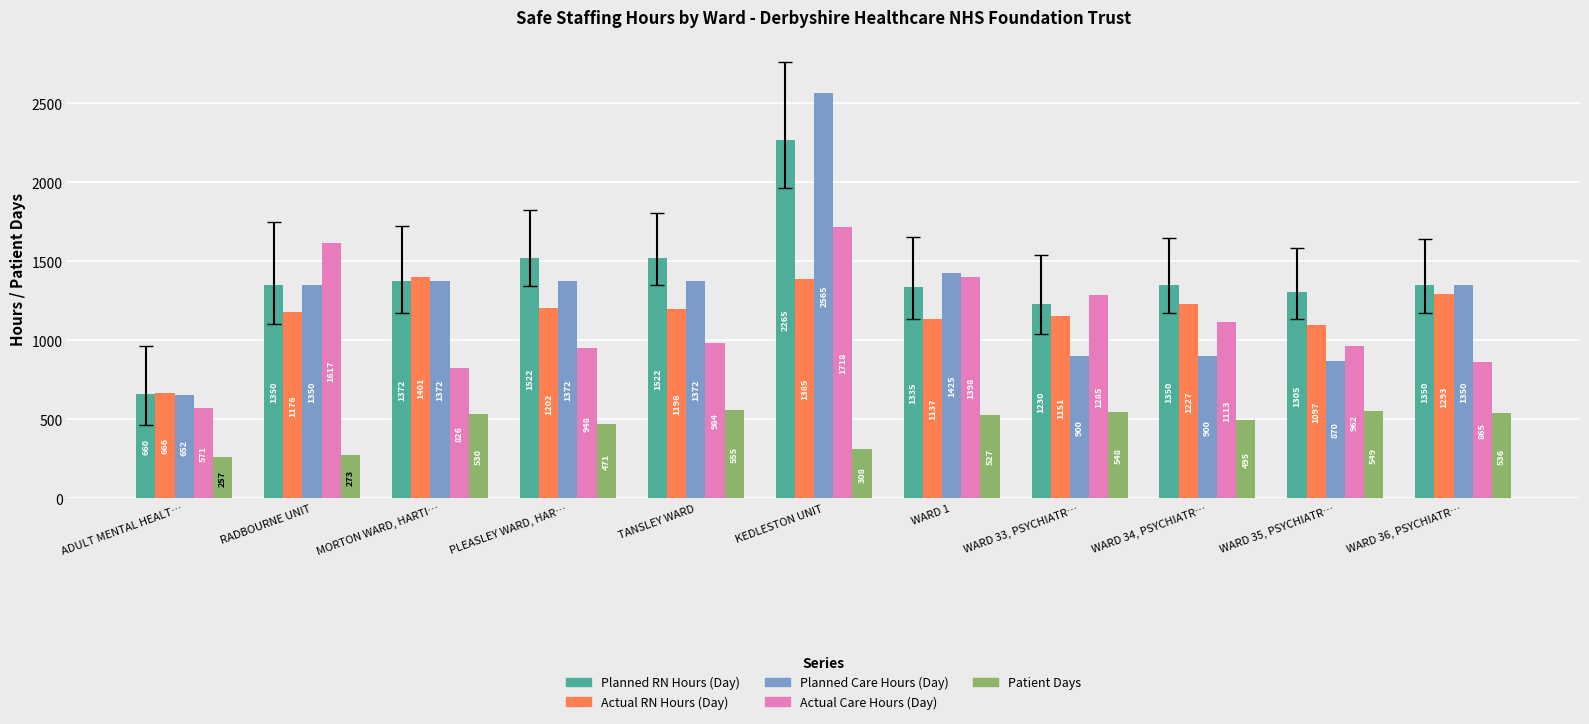

True or false: Planned Care Hours (Day) has a value of 900.0 at WARD 33, PSYCHIATR….

True